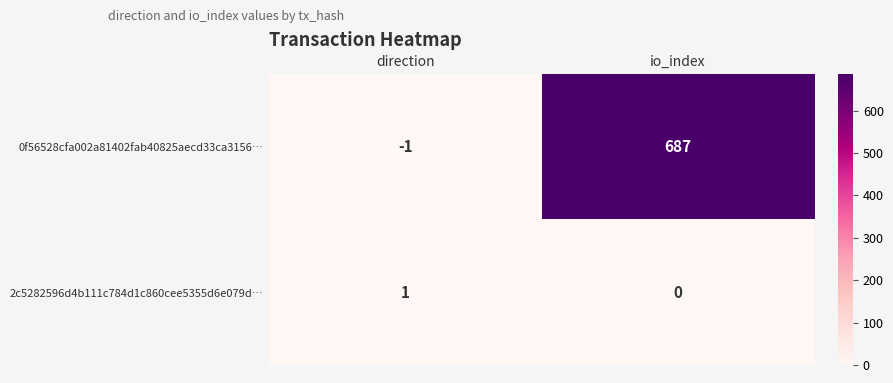

Is it true that 2c5282596d4b111c784d1c860cee5355d6e079d… equals 0 at direction?

False